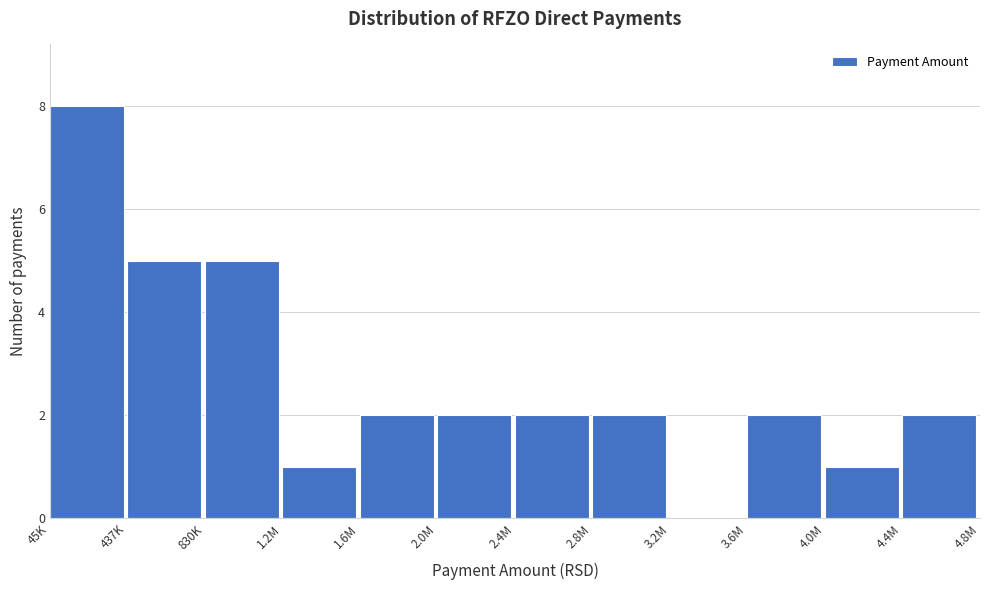

Reading left to right, what are all the values shown in this chart?

45K=8	437K=5	830K=5	1.2M=1	1.6M=2	2.0M=2	2.4M=2	2.8M=2	3.2M=0	3.6M=2	4.0M=1	4.4M=2